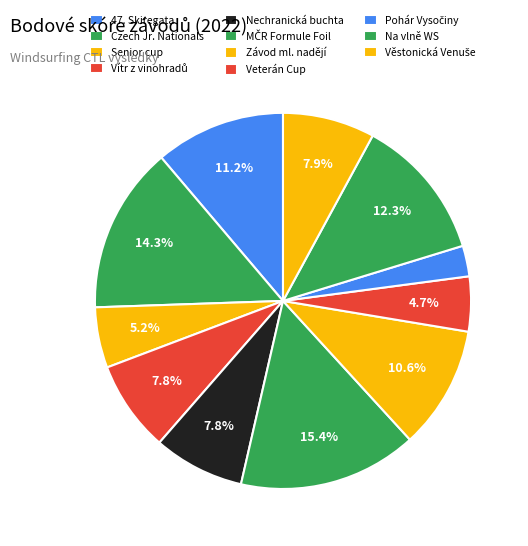

Count the number of slices in the pie.

11